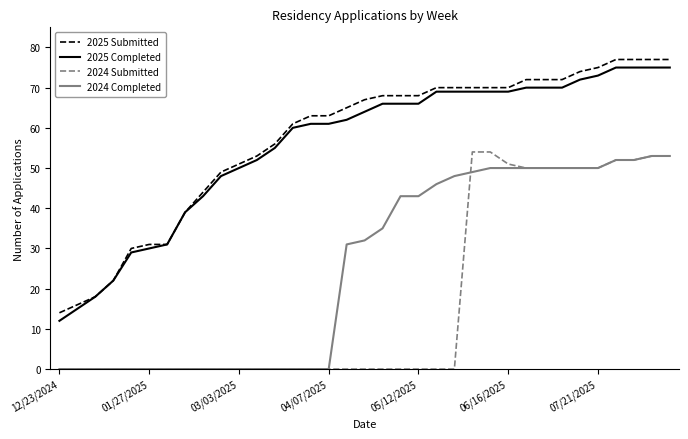

True or false: 2025 Submitted and 2024 Completed cross at least once.

False